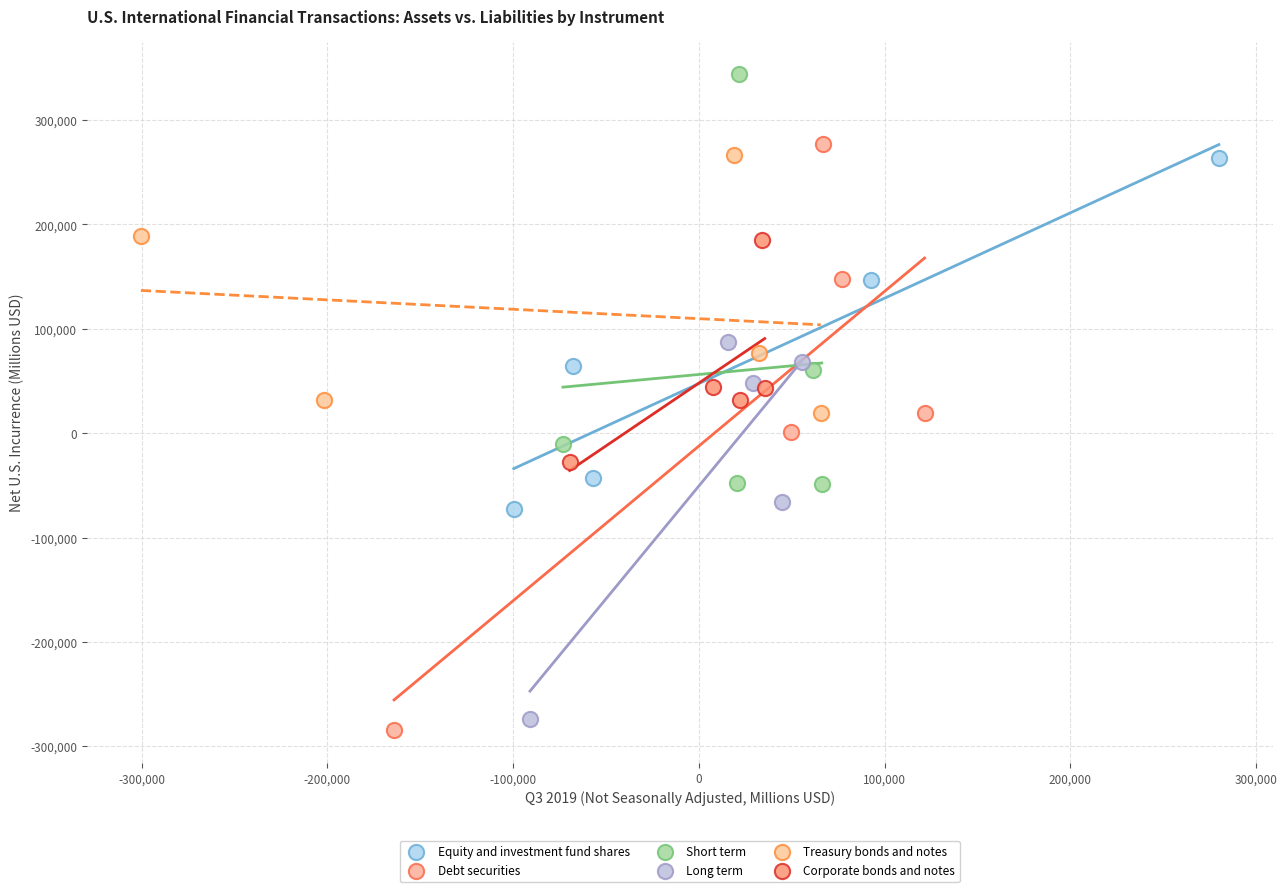

Which series contains the highest Y value?

Short term